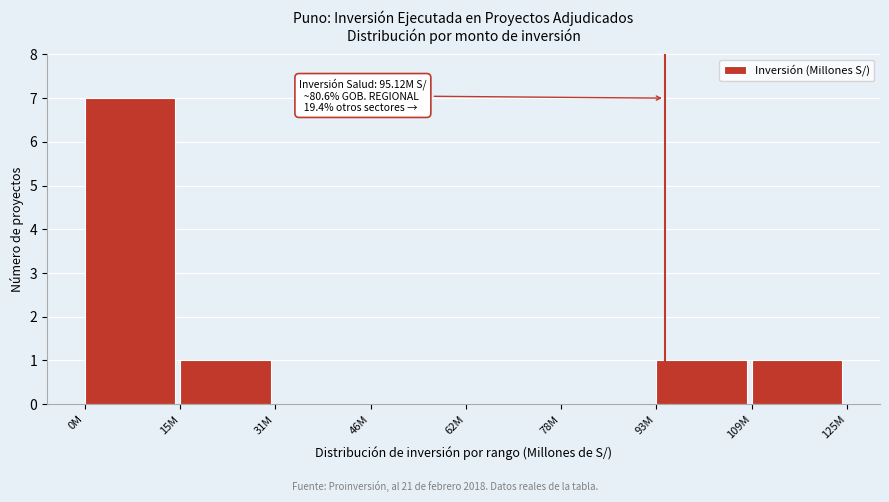

Reading left to right, transcribe all the data shown in this chart.

0M=7	15M=1	31M=0	46M=0	62M=0	78M=0	93M=1	109M=1